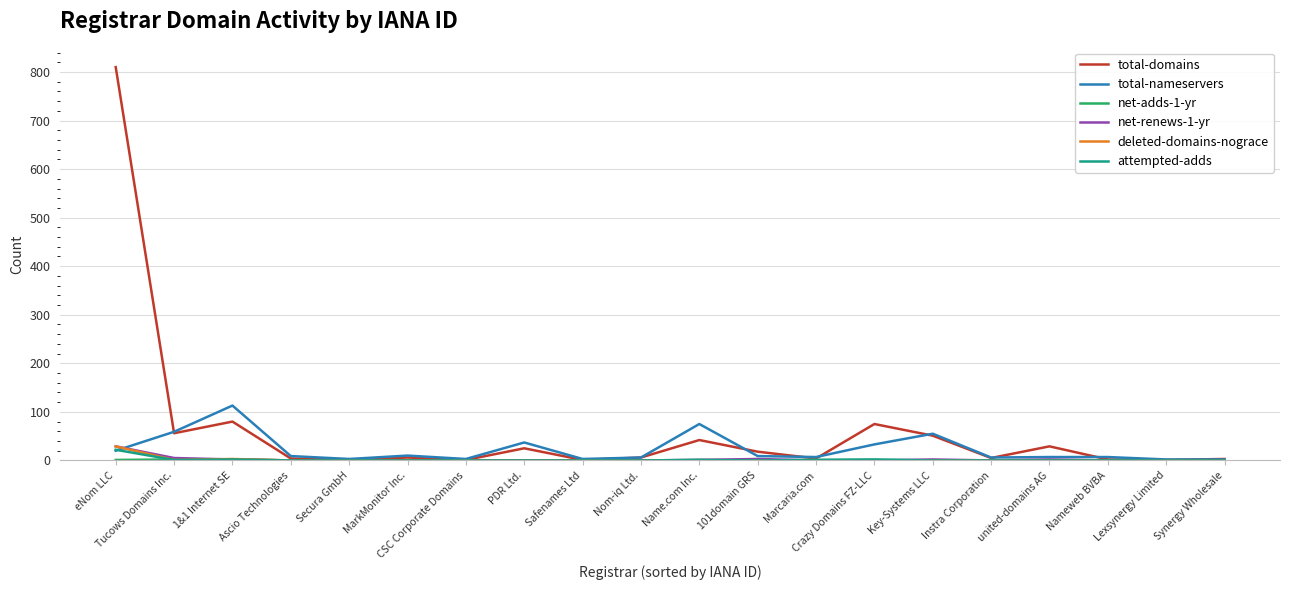

What is the difference between the highest and lowest values at Ascio Technologies?

9